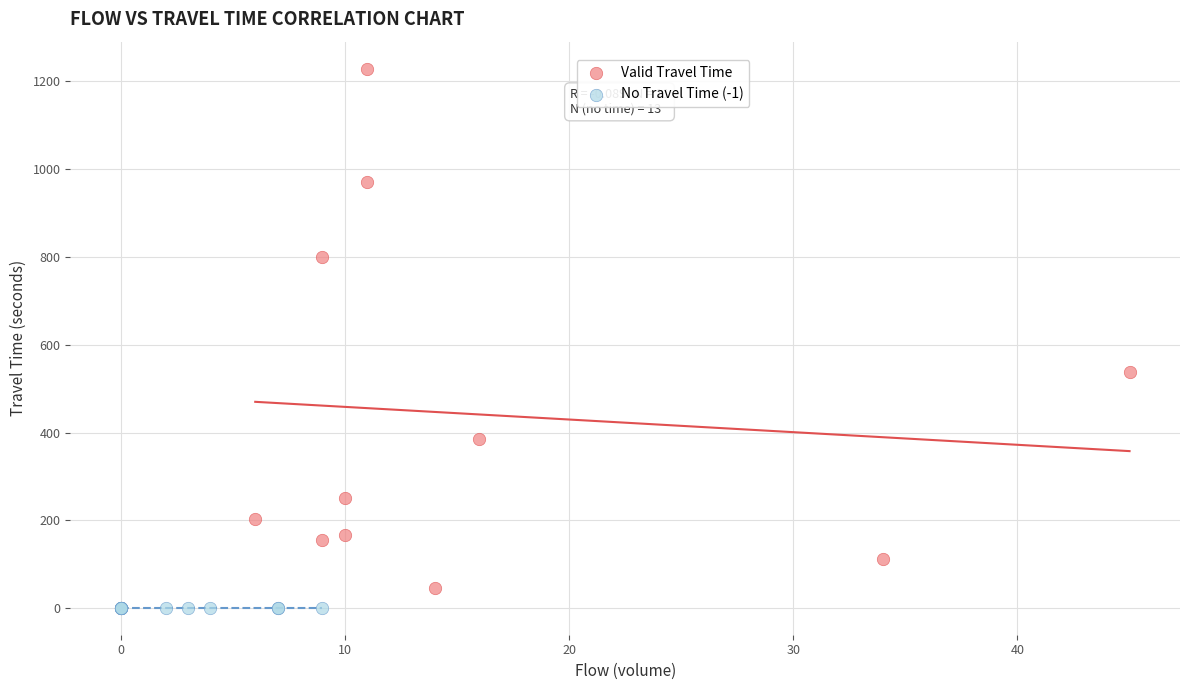

Which series reaches the maximum Y coordinate?

Valid Travel Time